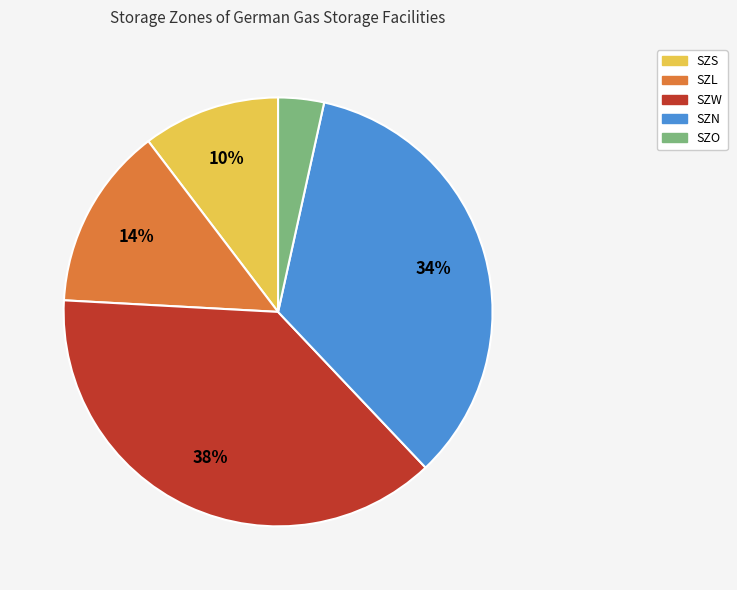

Which has a higher value, SZS or SZL?

SZL